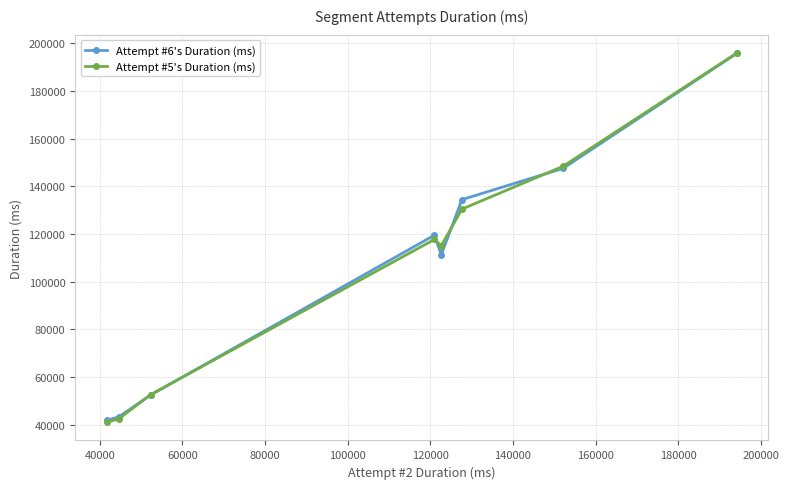

What is the value of the Attempt #5's Duration (ms) point at the 5th from the left?

115168